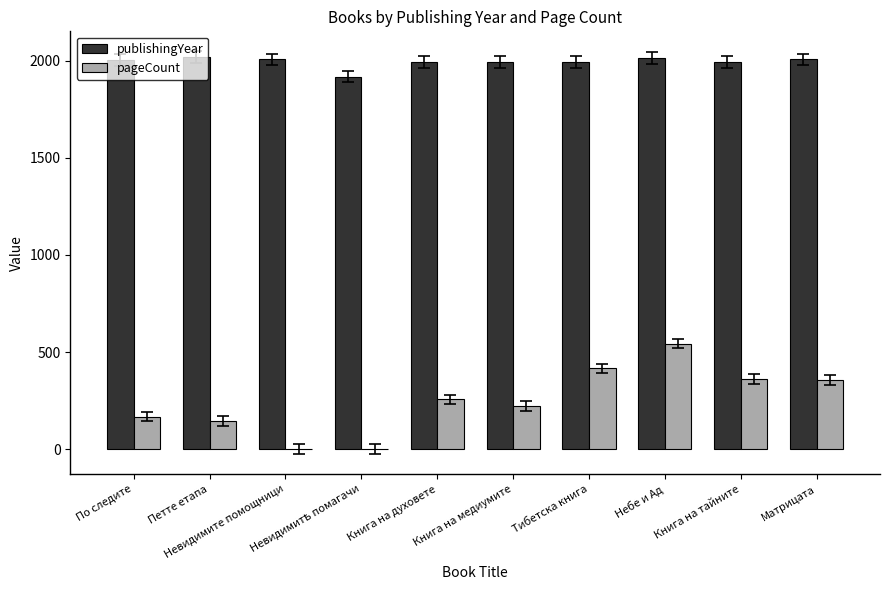

Are the bars horizontal?

No